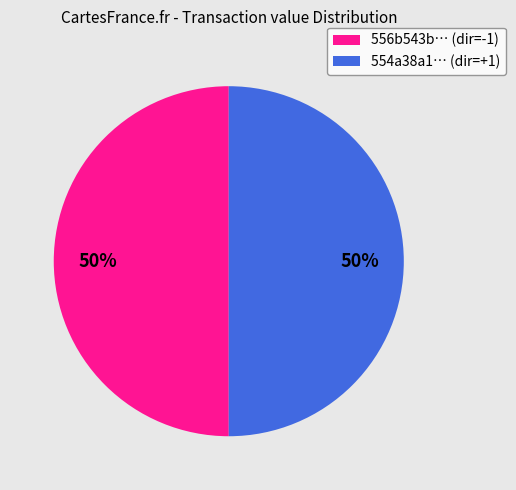

Approximately how many times larger is the value at 556b543b… (dir=-1) compared to 554a38a1… (dir=+1)?

1.0